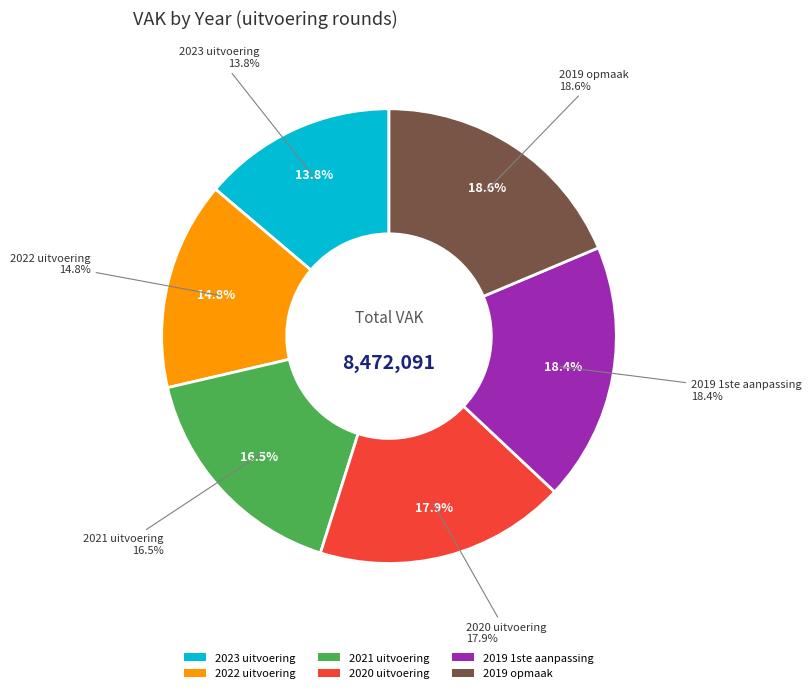

Do 2023 uitvoering and 2021 uitvoering together represent more than half of the pie?

No